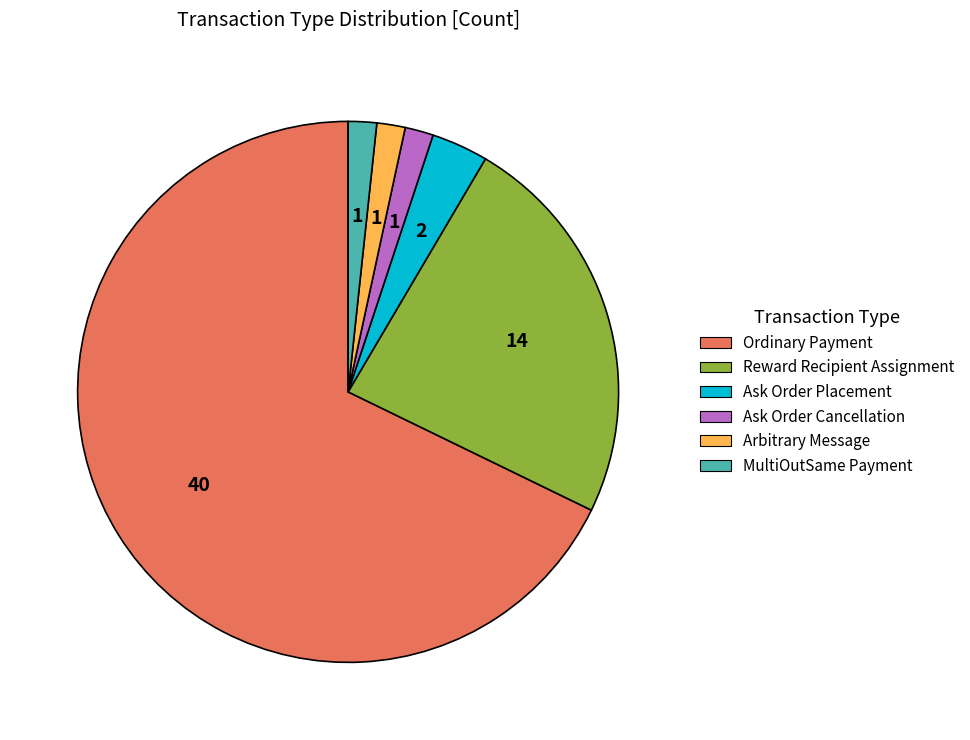

Between Reward Recipient Assignment and MultiOutSame Payment, which is larger?

Reward Recipient Assignment